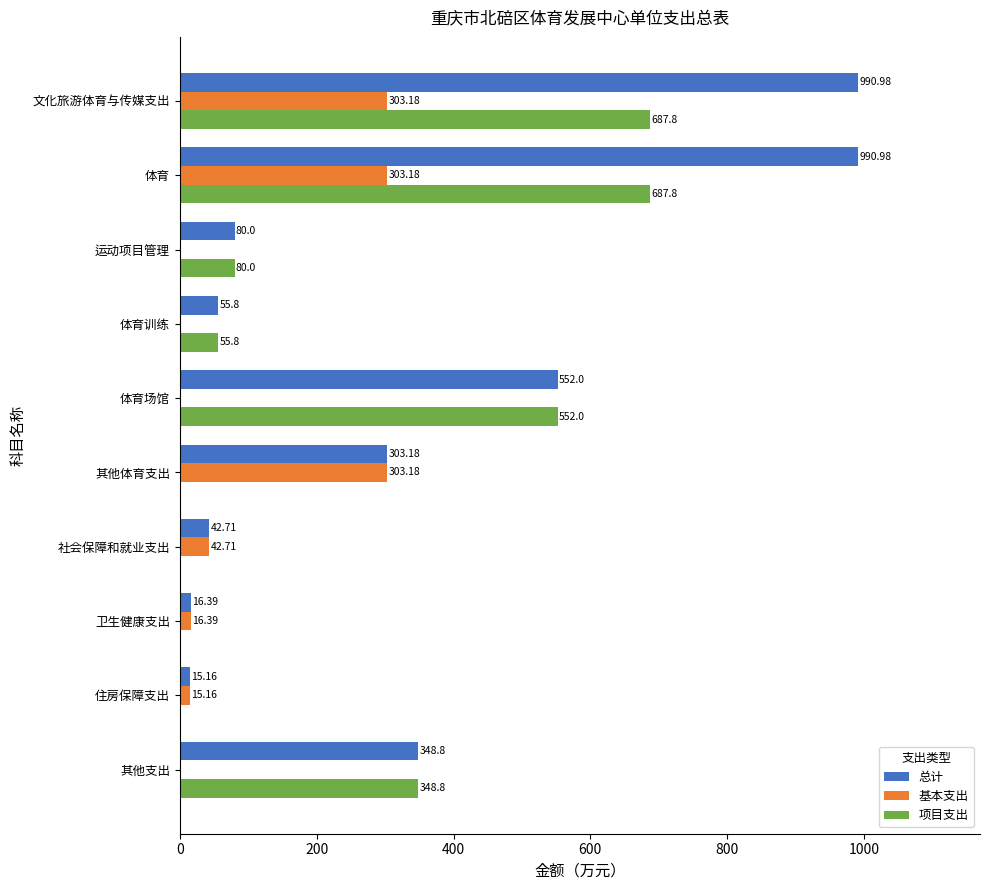

What is the sum of the 基本支出 values at 卫生健康支出 and 社会保障和就业支出?

59.1